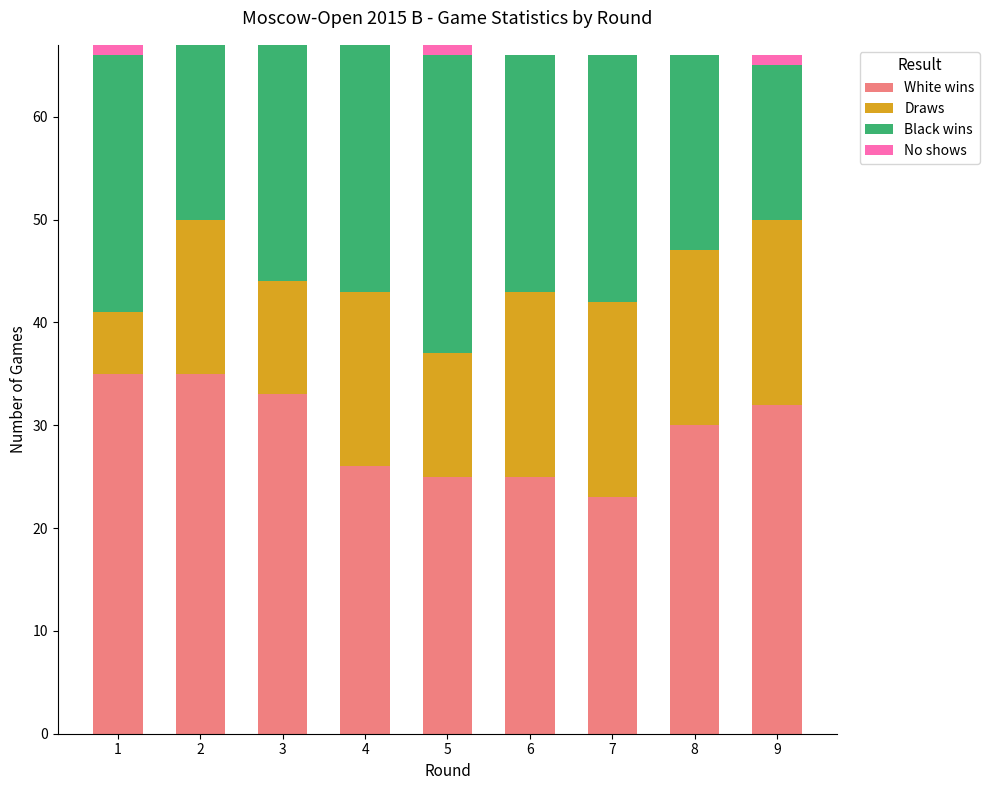

What is the total value across all series at 3?

67